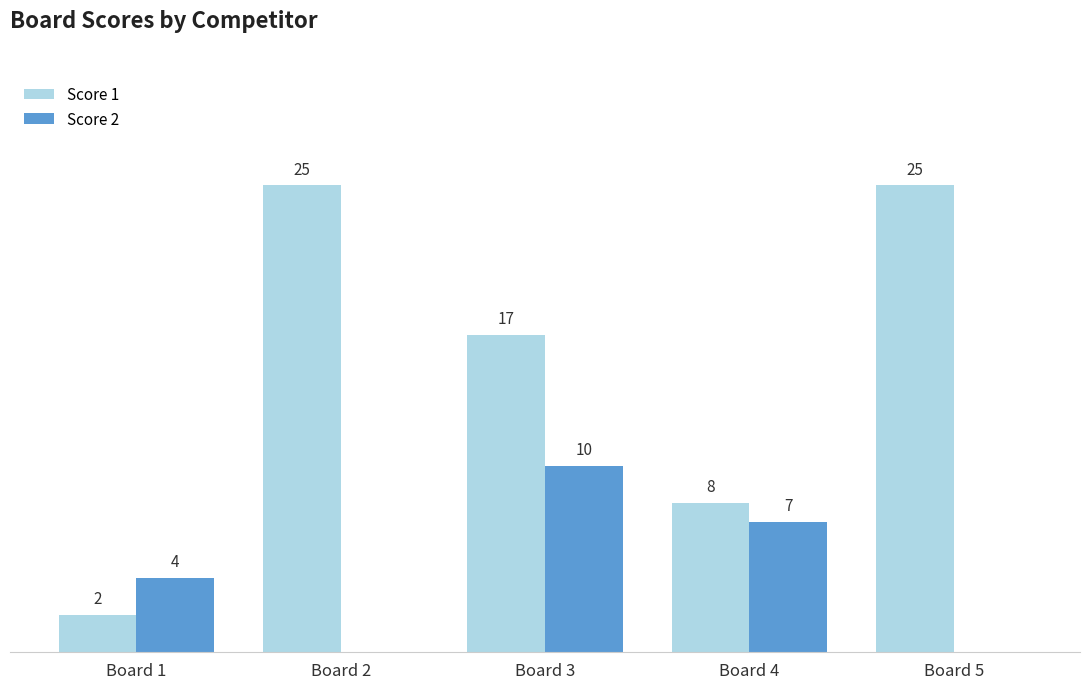

At which label does Score 1 first exceed 17?

Board 2